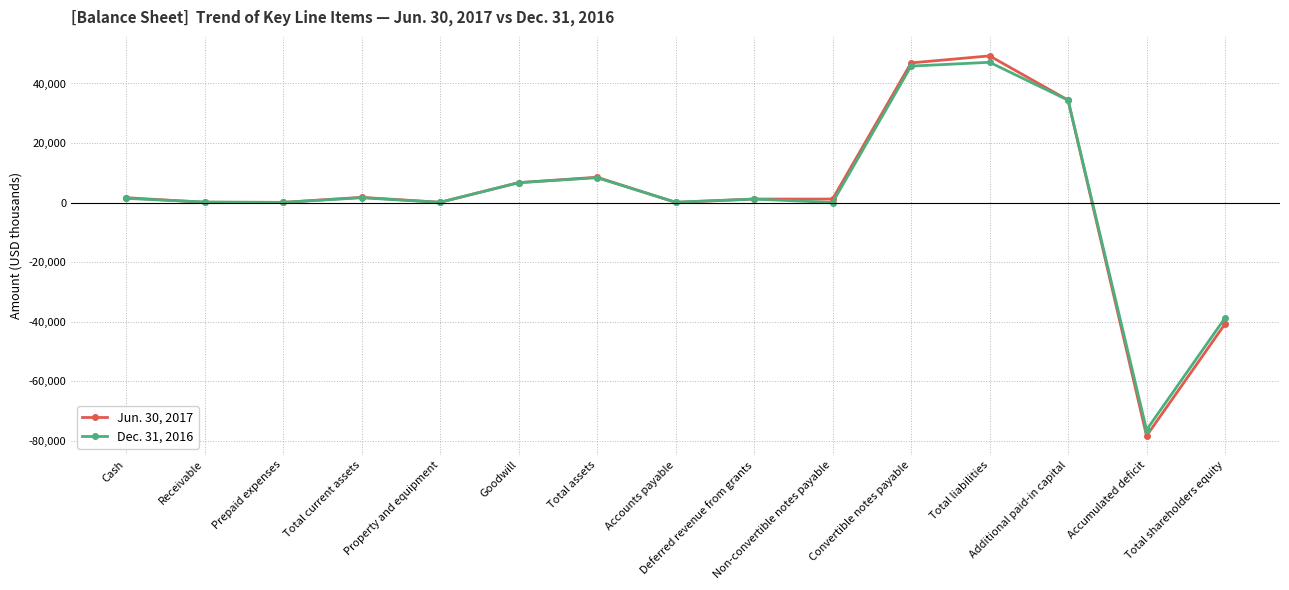

List the series in order of their peak value, lowest first.

Dec. 31, 2016, Jun. 30, 2017